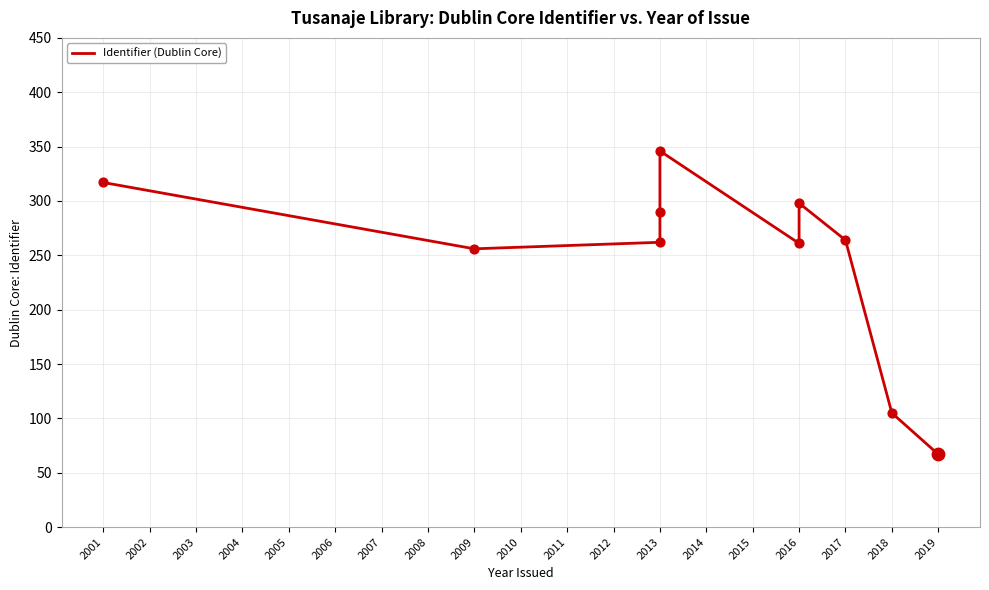

Which has a higher value, 2016 or 2016?

2016